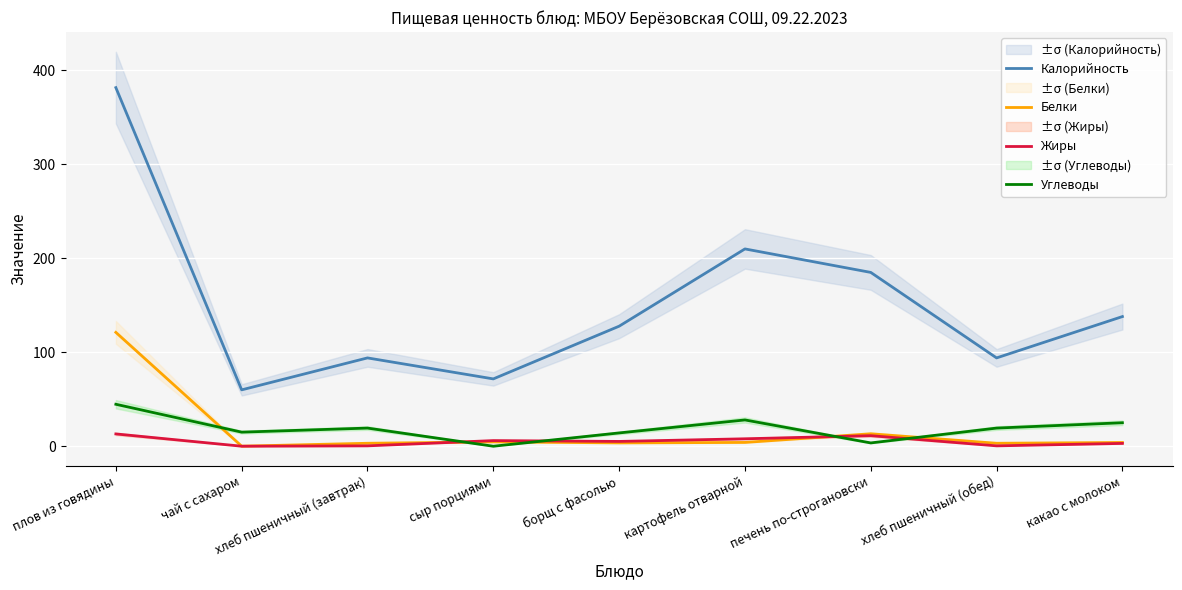

List the labels in order of Углеводы value, largest first.

плов из говядины, картофель отварной, какао с молоком, хлеб пшеничный (завтрак), хлеб пшеничный (обед), чай с сахаром, борщ с фасолью, печень по-строгановски, сыр порциями